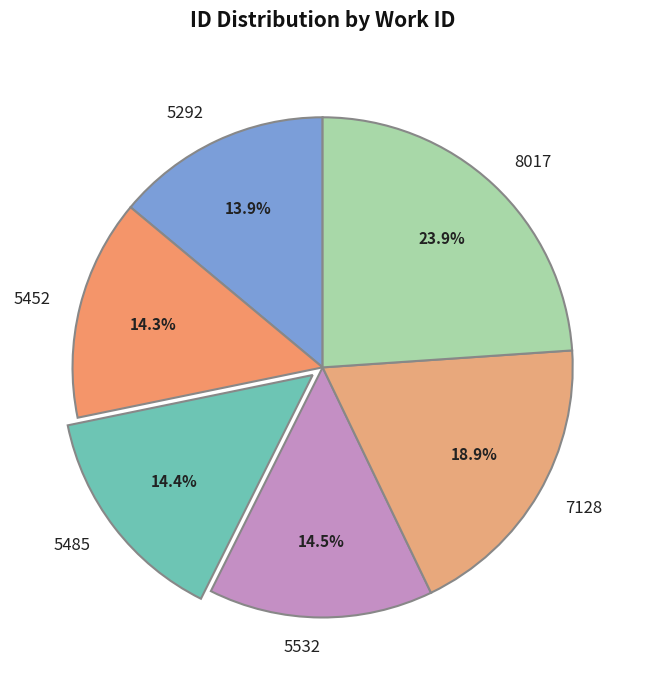

How many segments does this pie chart have?

6